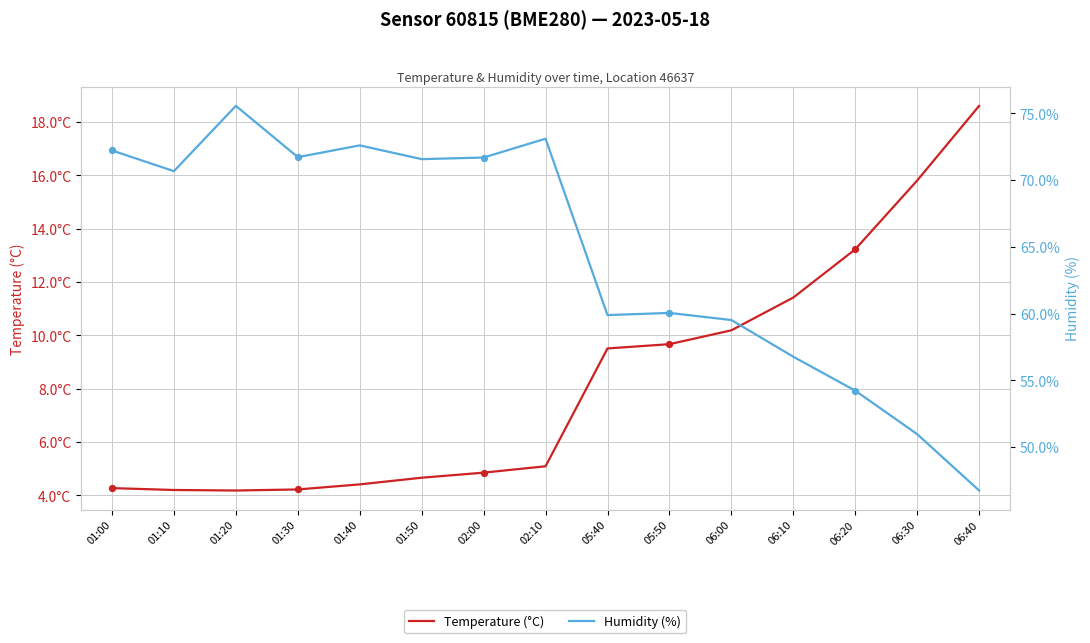

At how many categories does at least one series exceed 59?

11